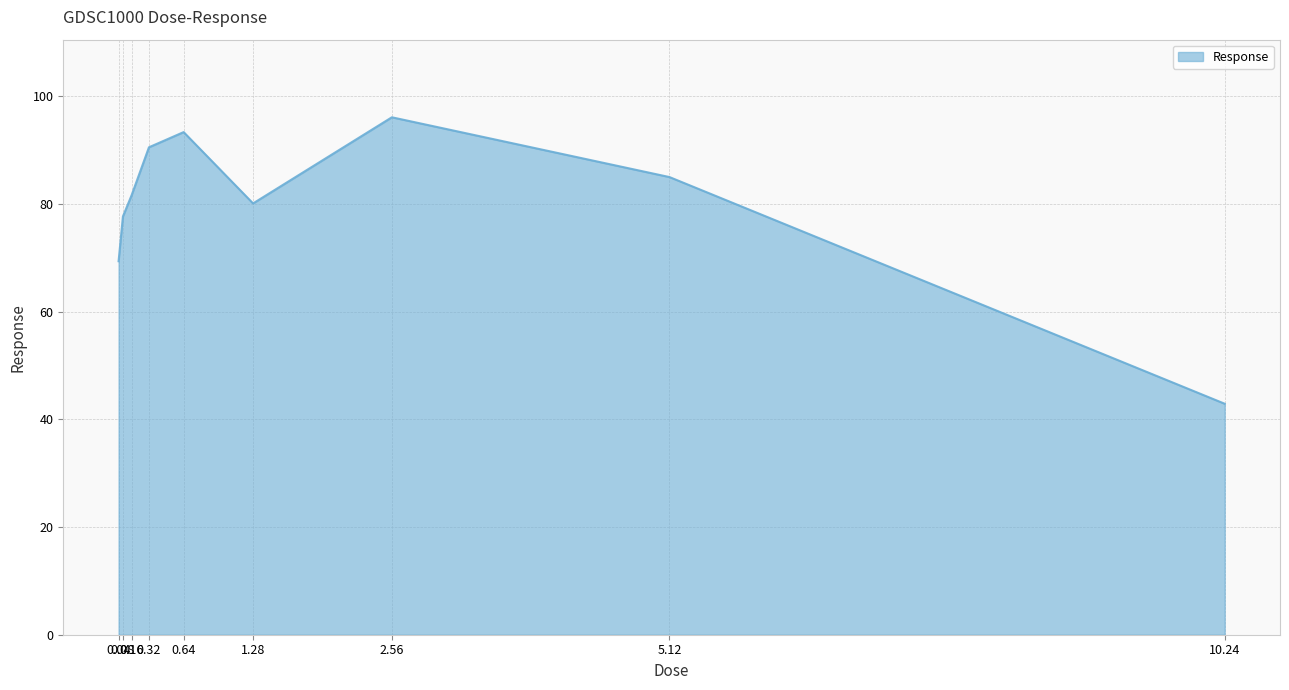

Between 0.16 and 0.08, which is larger?

0.16